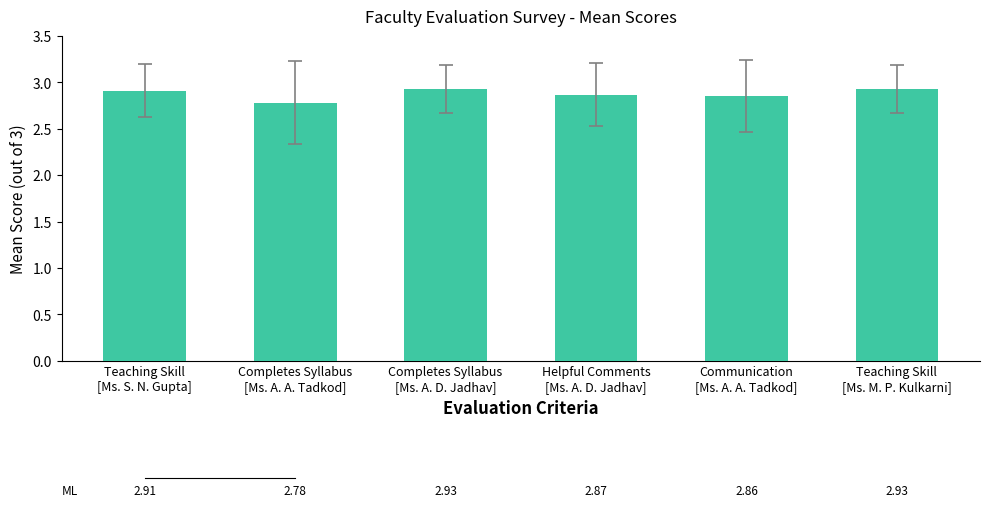

What is the minimum value shown in the chart?

2.8